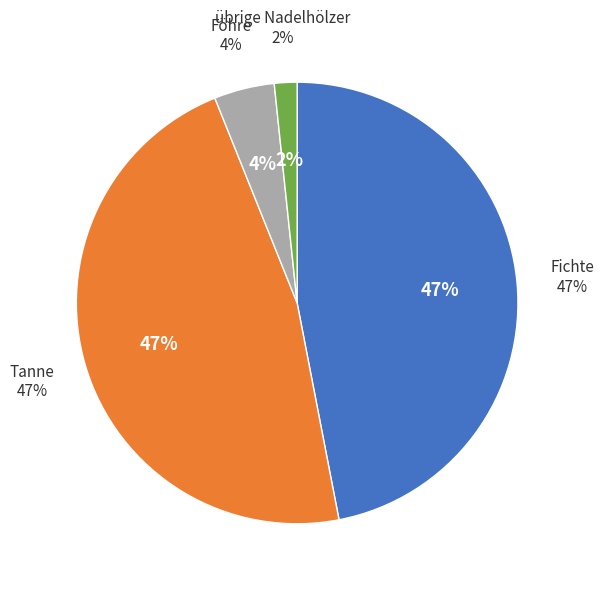

What percentage is the übrige Nadelhölzer slice, to the nearest percent?

2%